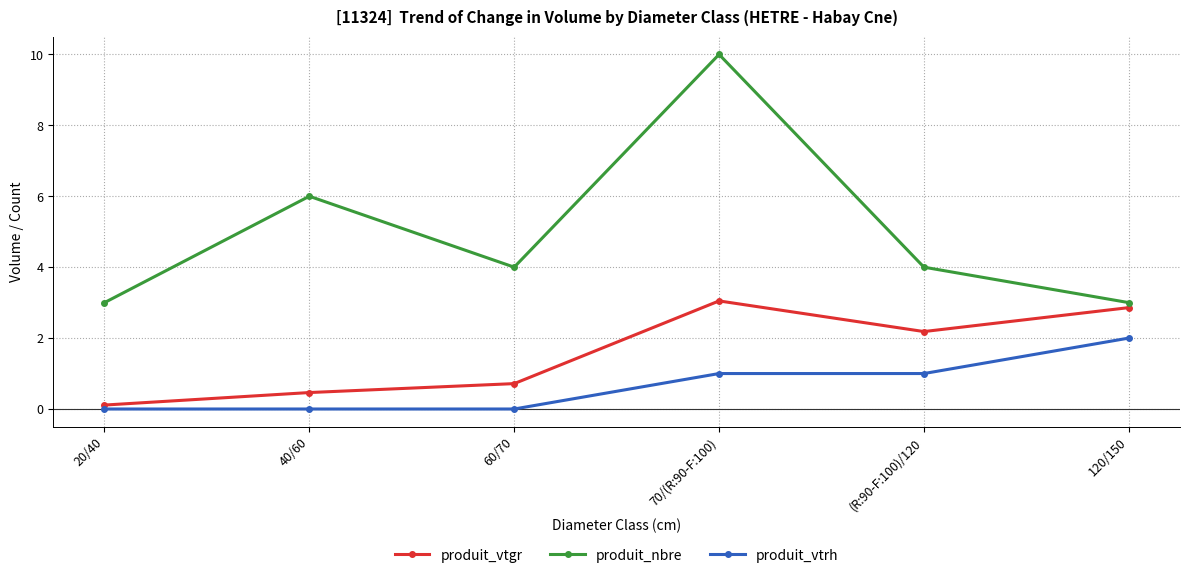

Which category has the highest value in the produit_vtgr series?

70/(R:90-F:100)